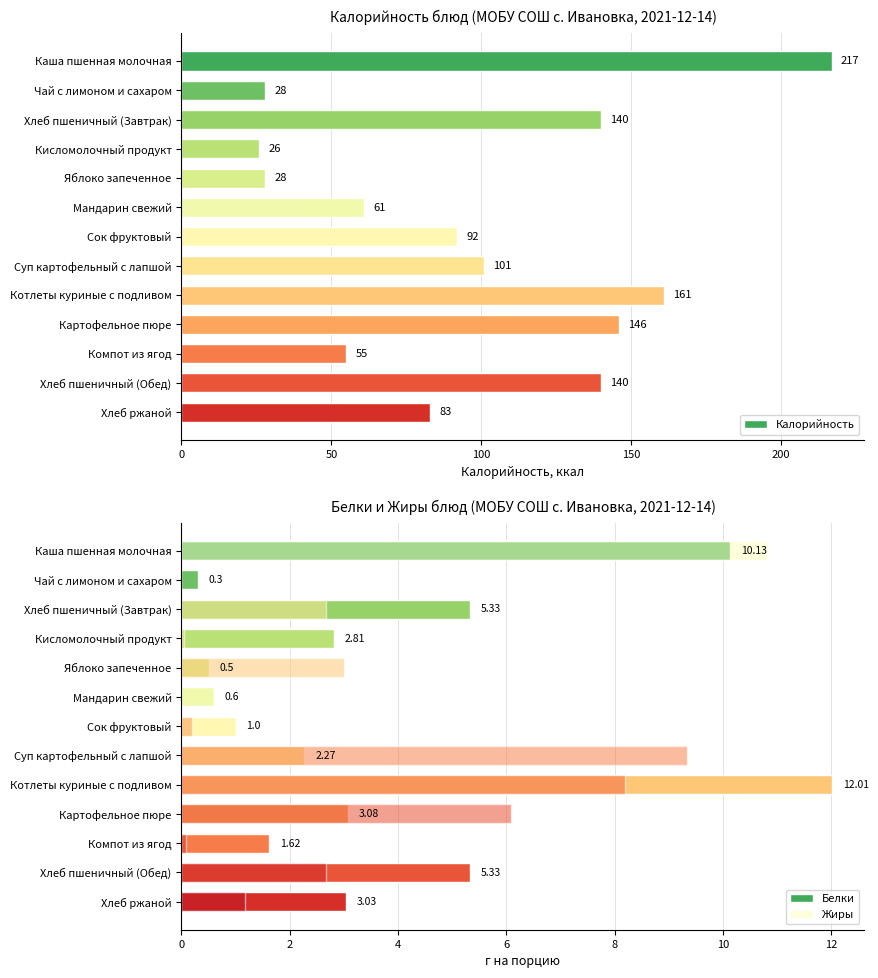

Read the Калорийность value at Картофельное пюре, to the nearest 5.

145